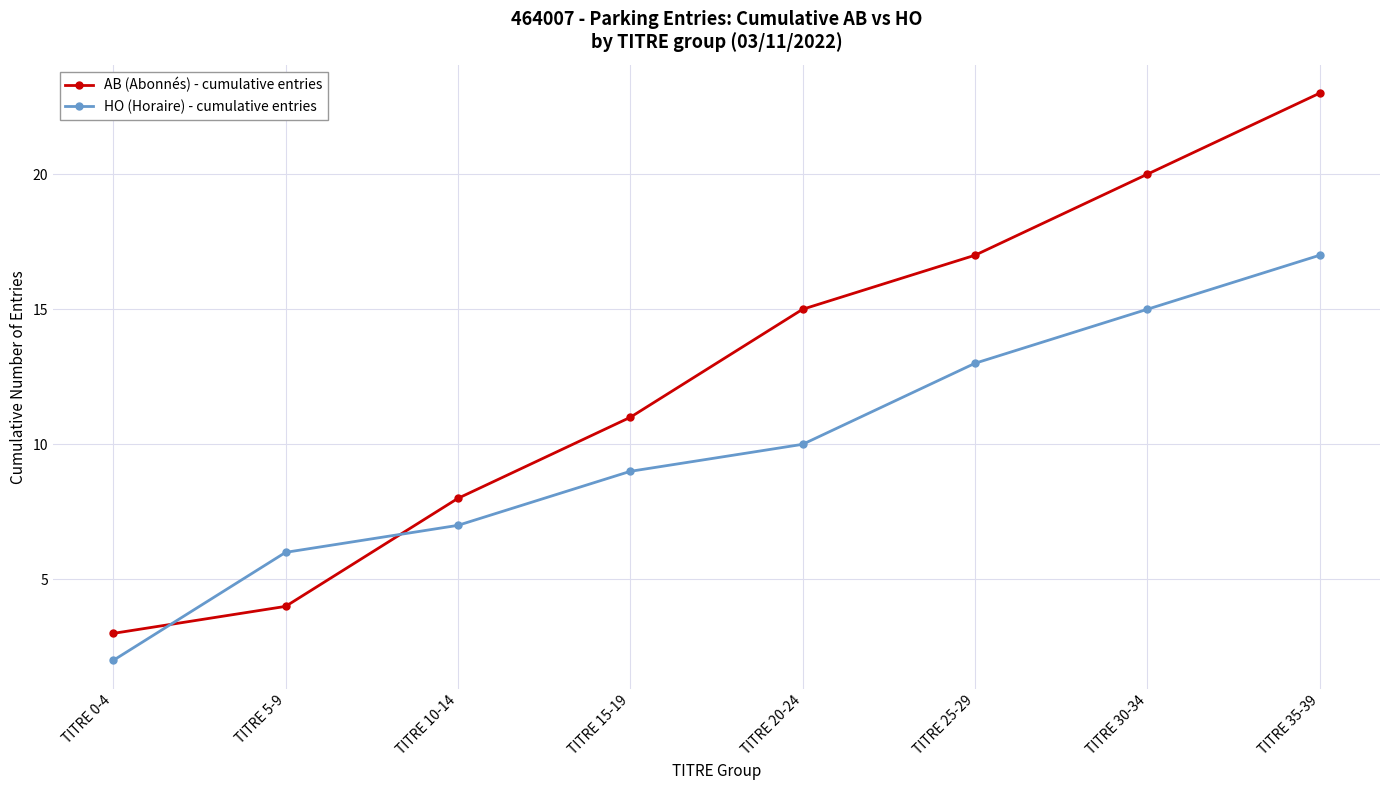

Which category has the lowest value in the AB (Abonnés) - cumulative entries series?

TITRE 0-4